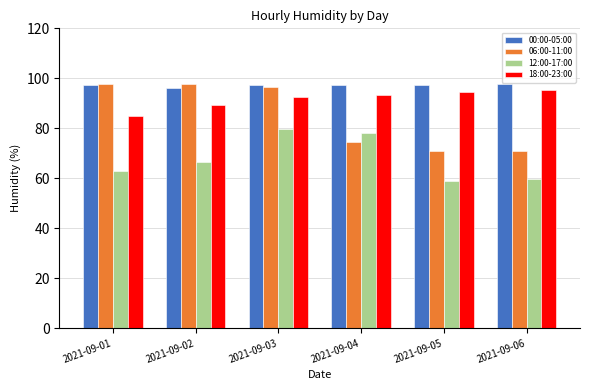

Which series has the largest range (max minus min)?

06:00-11:00